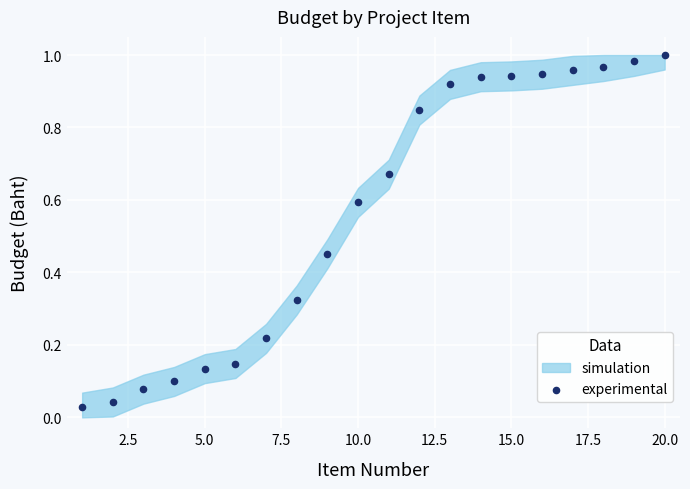

What is the range of X values (max minus min)?

19.0